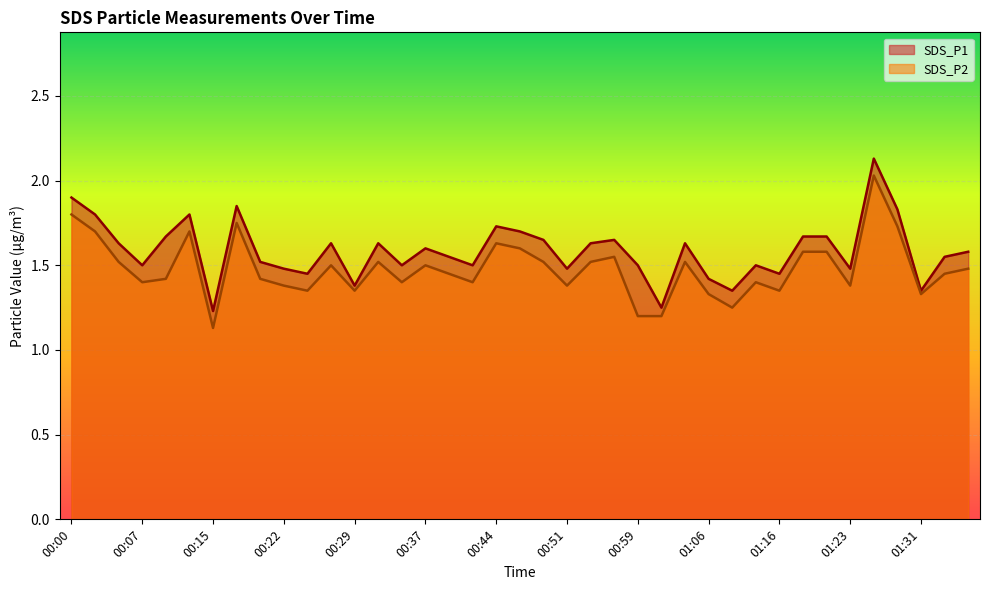

Which label corresponds to the largest value in the chart?

01:26